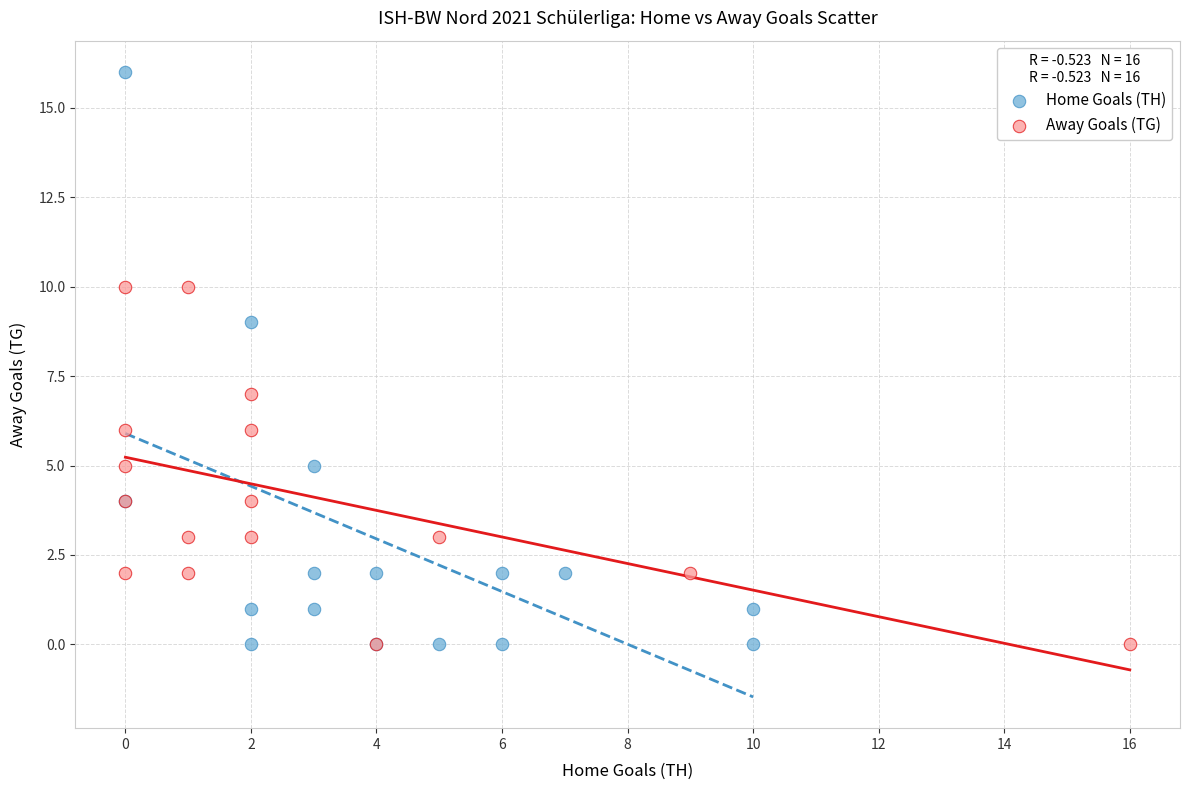

Which series contains the highest Y value?

Home Goals (TH)